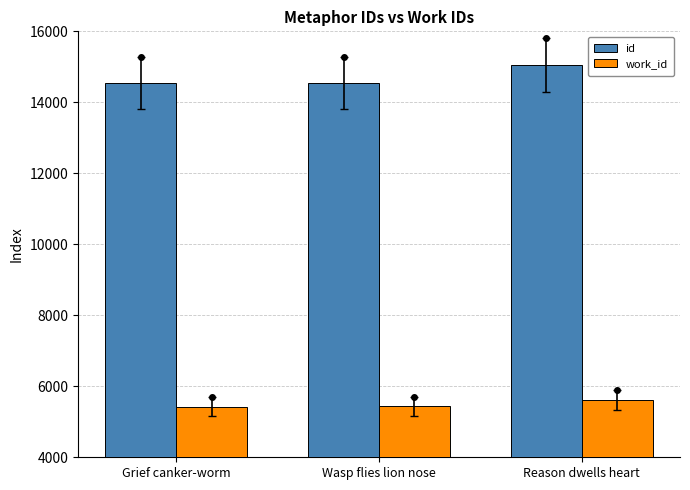

How many bars are there in each group?

2